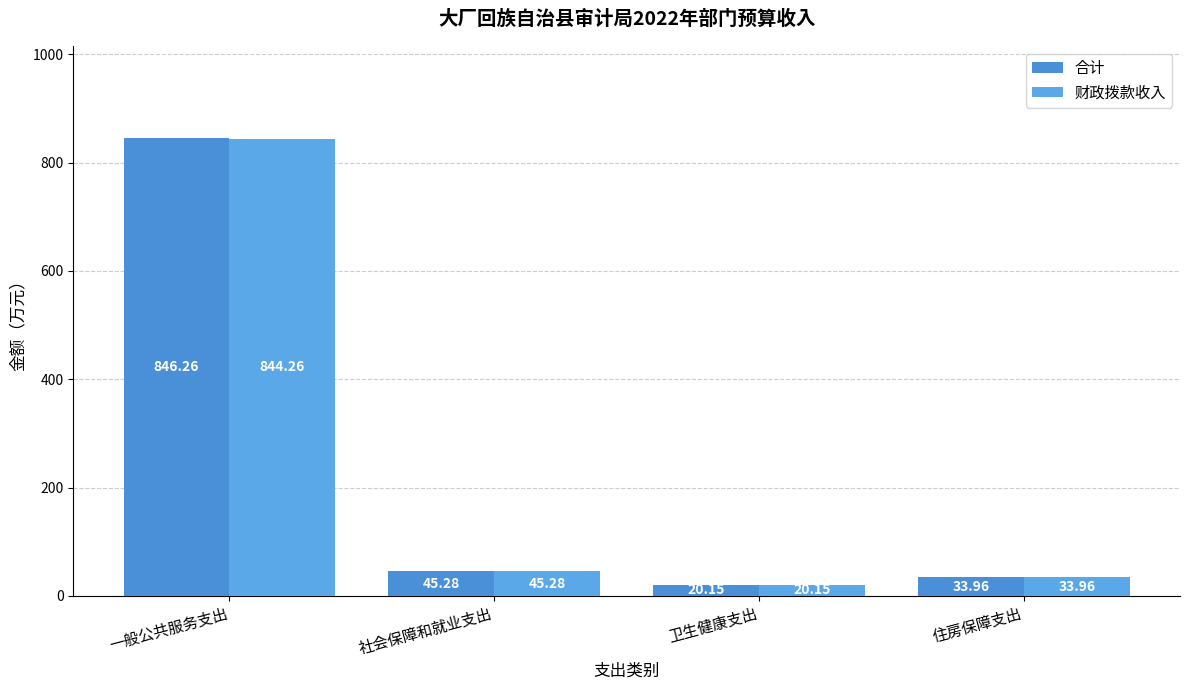

List the labels in order of 合计 value, largest first.

一般公共服务支出, 社会保障和就业支出, 住房保障支出, 卫生健康支出